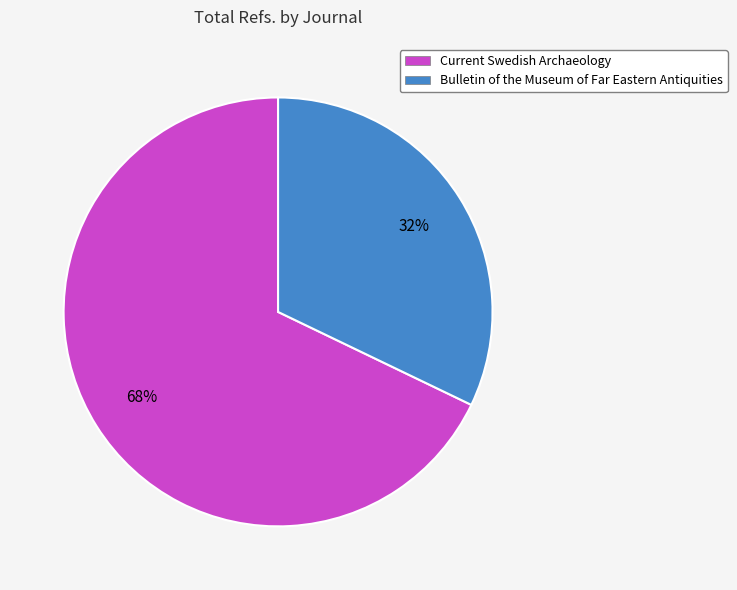

How many segments does this pie chart have?

2